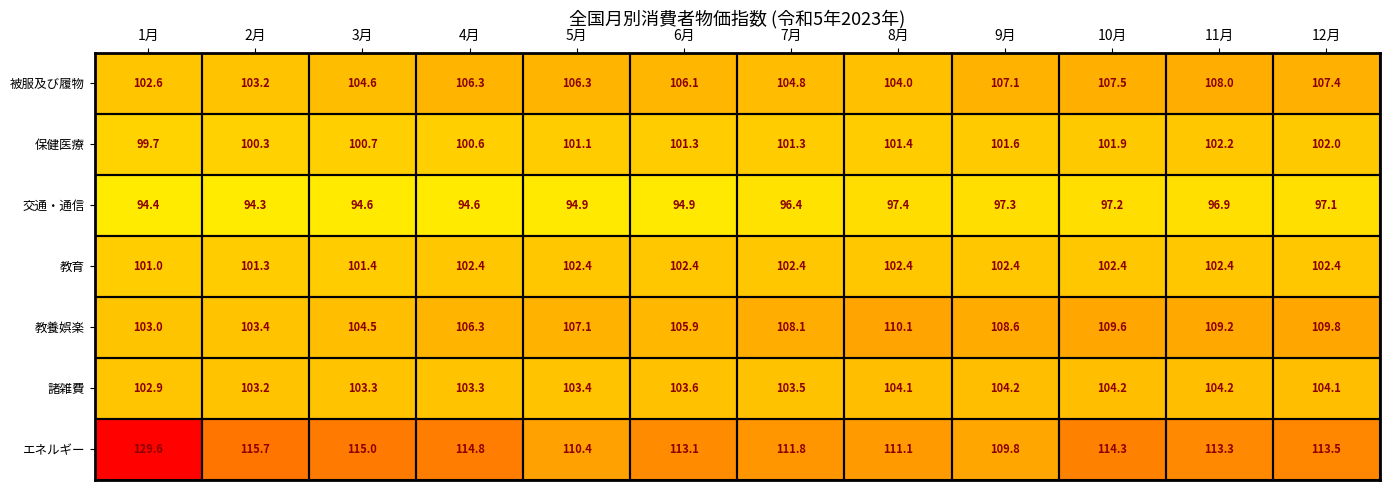

Which series has the widest spread of values?

エネルギー